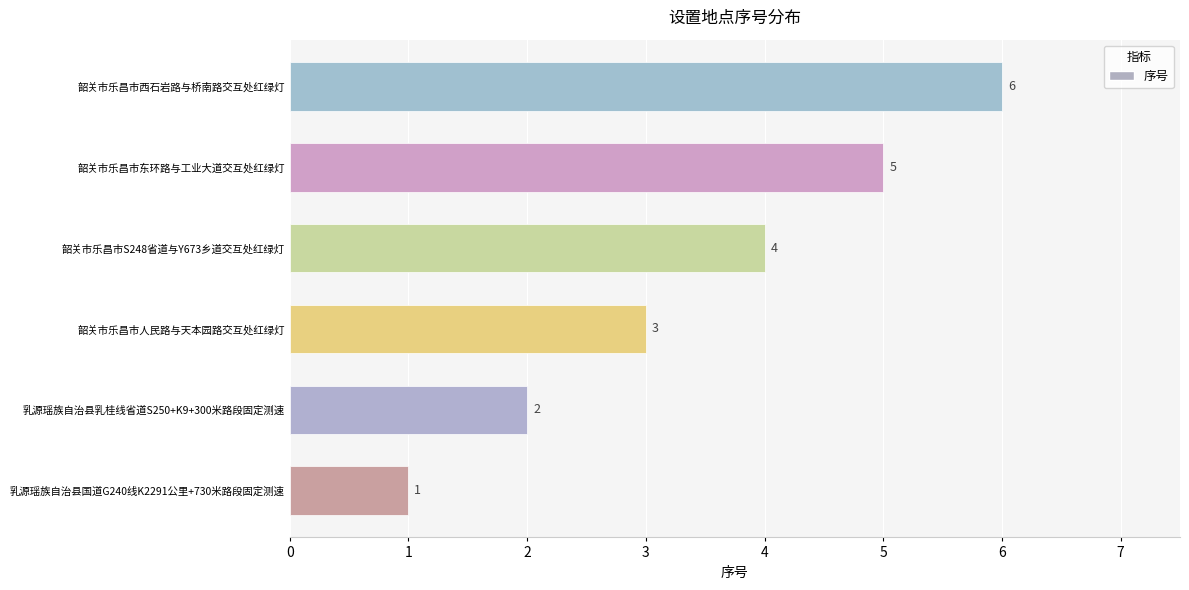

What is the sum of all values?

21